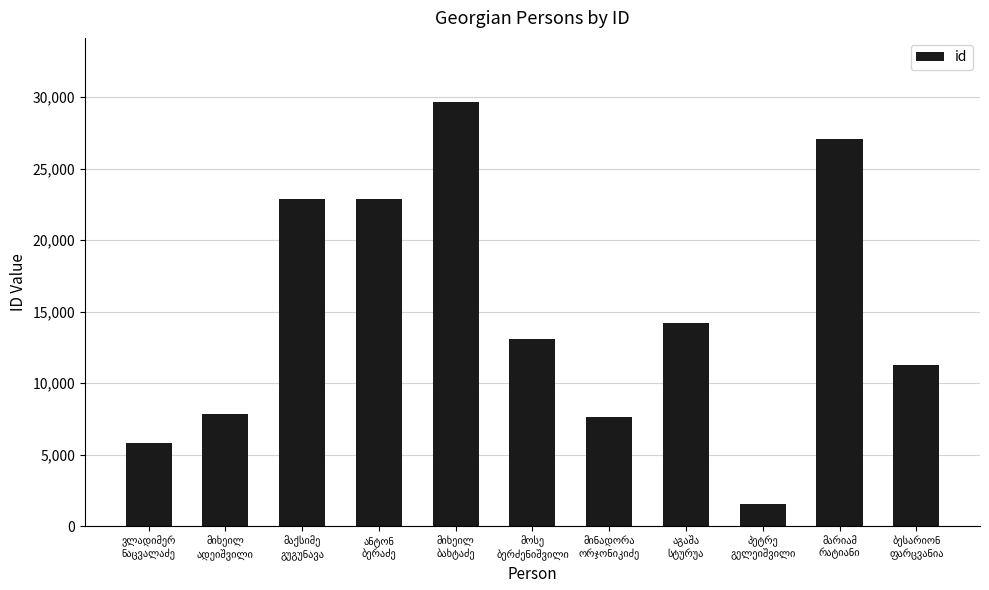

What is the value of the 9th bar from the left?

1525